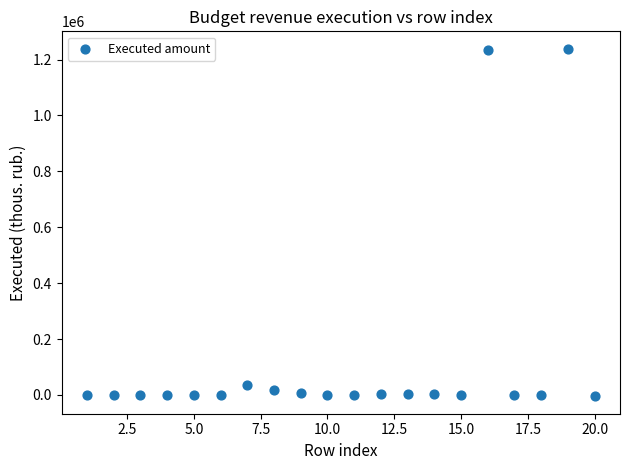

What is the range of X values (max minus min)?

19.0